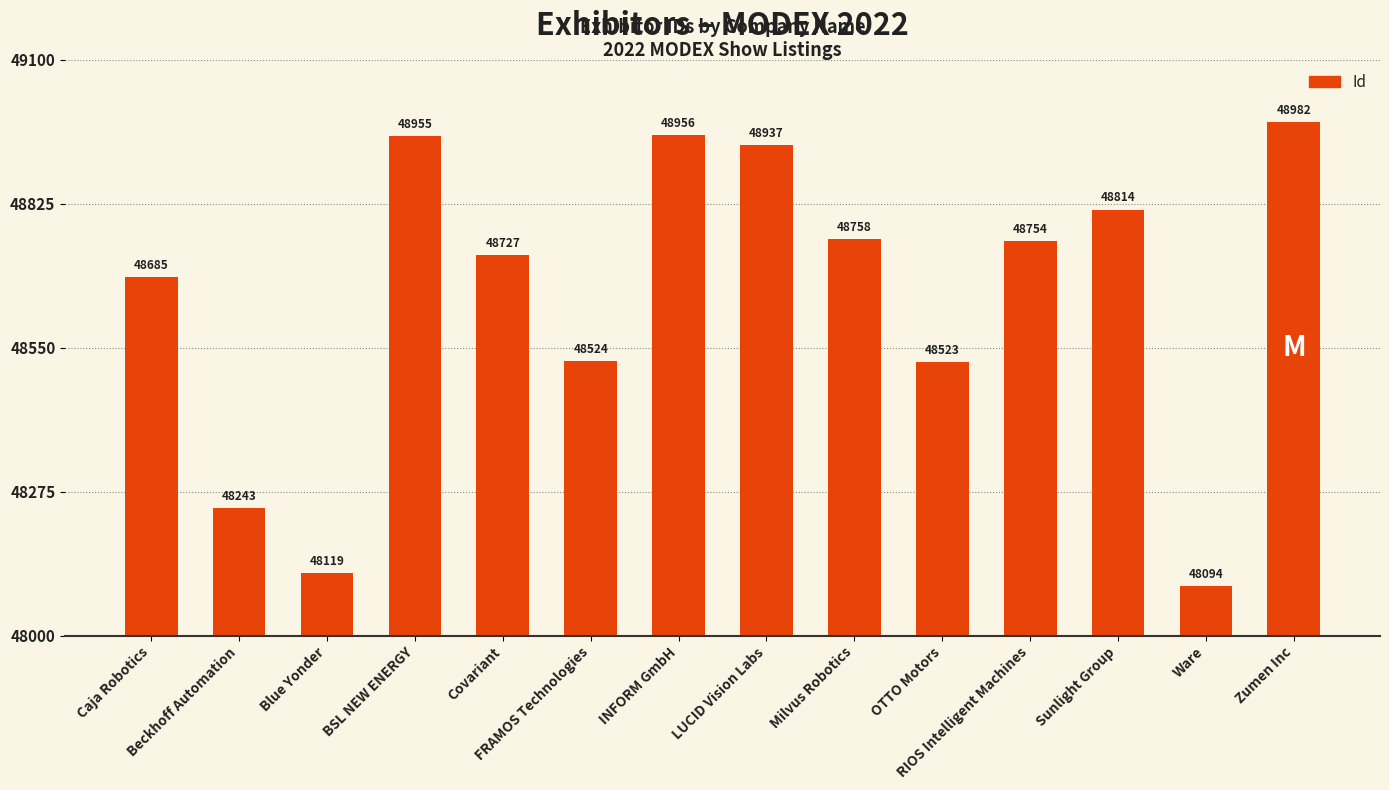

Reading left to right, extract all data points from this chart.

48685	48243	48119	48955	48727	48524	48956	48937	48758	48523	48754	48814	48094	48982